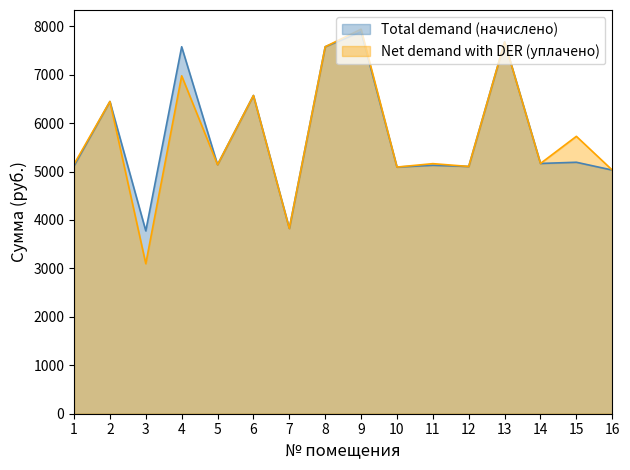

Read the Total demand (начислено) value at 7.

3825.4